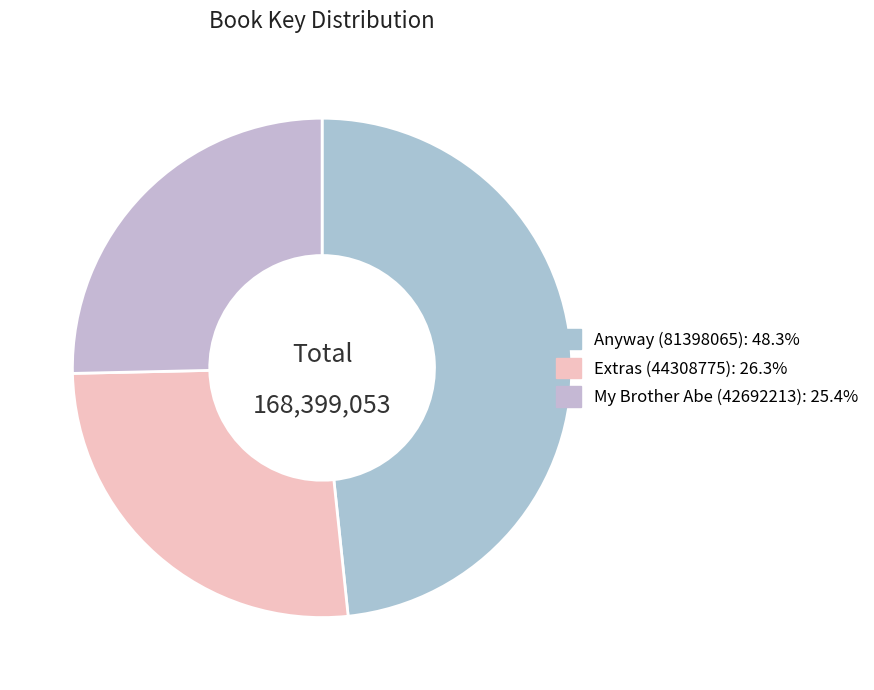

Rank the categories by value from highest to lowest.

Anyway (81398065), Extras (44308775), My Brother Abe (42692213)